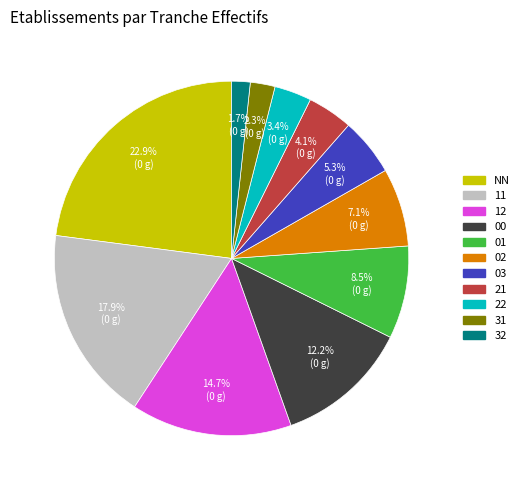

The 21 slice represents 13% of the pie. True or false?

False